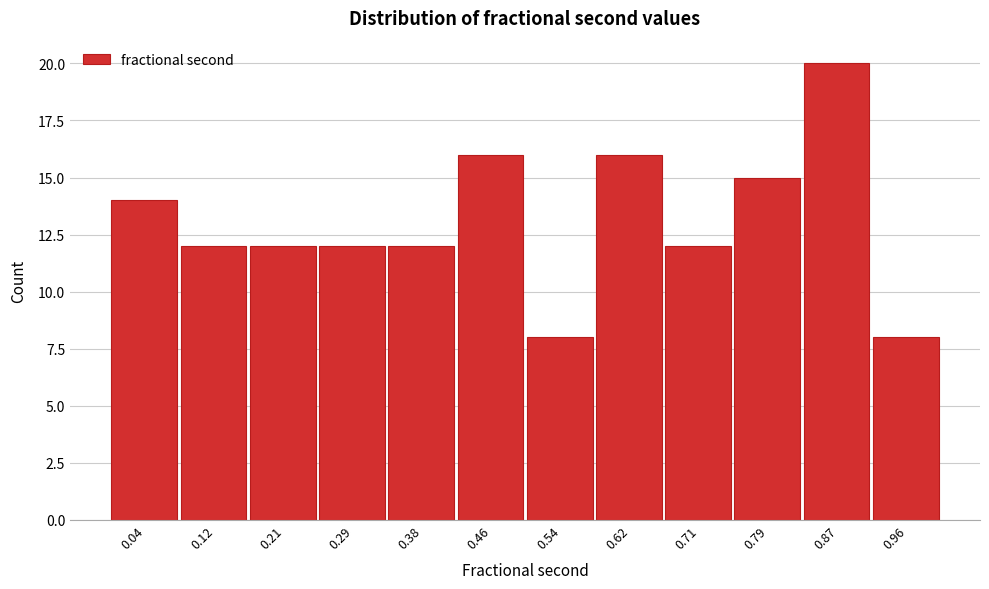

Reading left to right, list every bar in this chart as the range it spans on the x-axis followed by its height. Neither the bar edges nor the heights are printed on the chart, so give them approximately, as read against the axes.

0.00 to 0.08: 14
0.08 to 0.17: 12
0.17 to 0.25: 12
0.25 to 0.33: 12
0.33 to 0.42: 12
0.42 to 0.50: 16
0.50 to 0.58: 8
0.58 to 0.67: 16
0.67 to 0.75: 12
0.75 to 0.83: 15
0.83 to 0.92: 20
0.92 to 1.00: 8